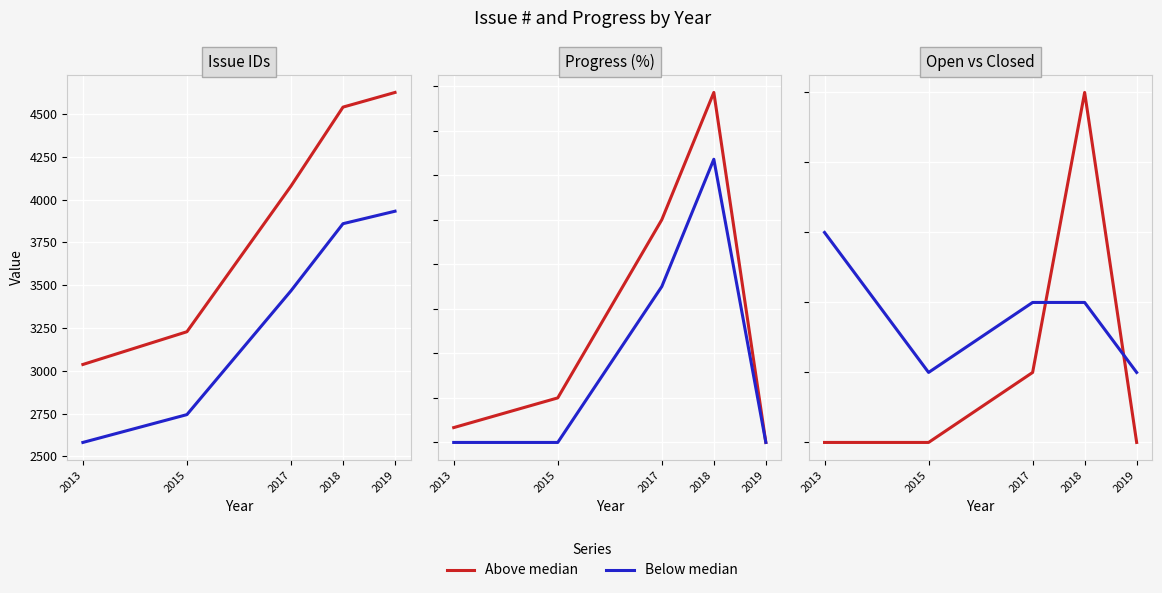

What is the difference between the maximum and minimum values in the Above median series?

5